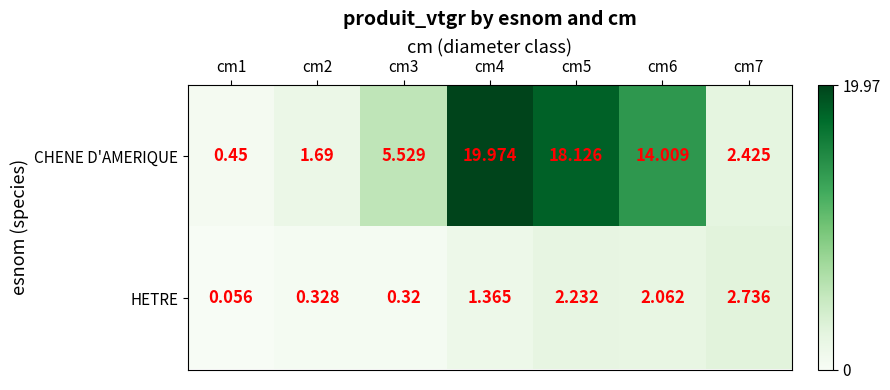

How many values in the CHENE D'AMERIQUE series exceed 5?

4